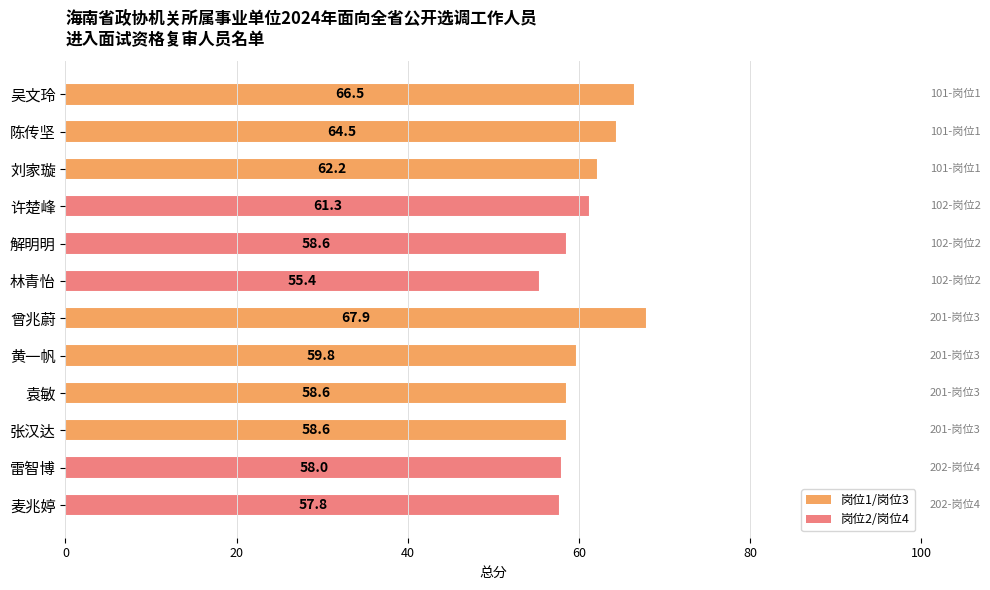

Reading top to bottom, transcribe all the data shown in this chart.

66.5	64.5	62.2	61.3	58.6	55.4	67.9	59.8	58.6	58.6	58.0	57.8